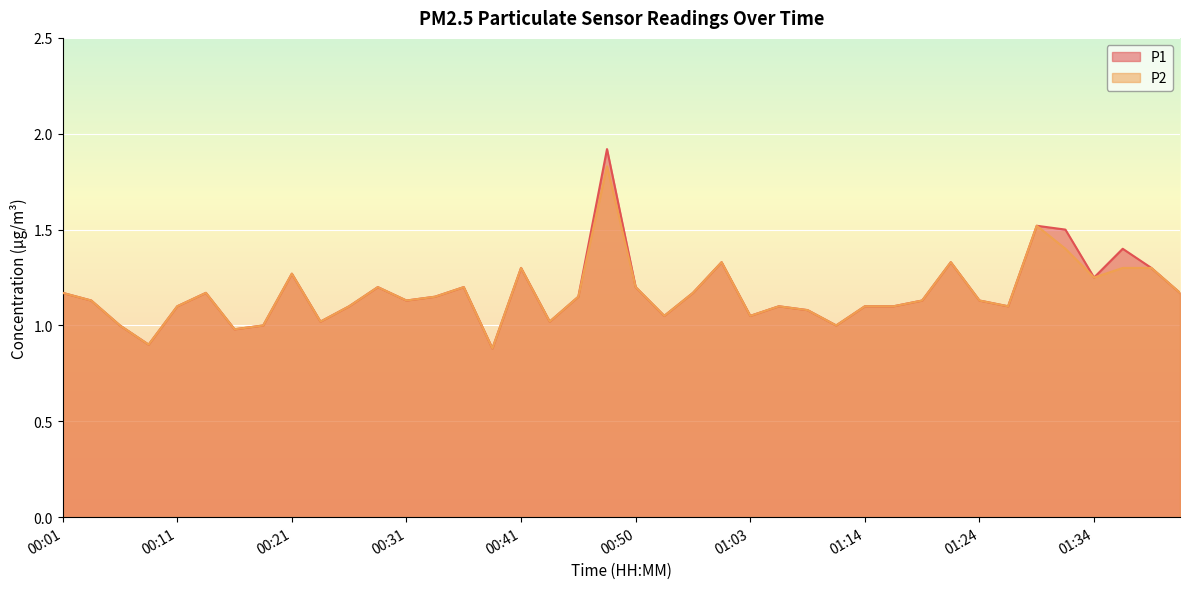

What is the label of the 3rd point from the right?

01:36